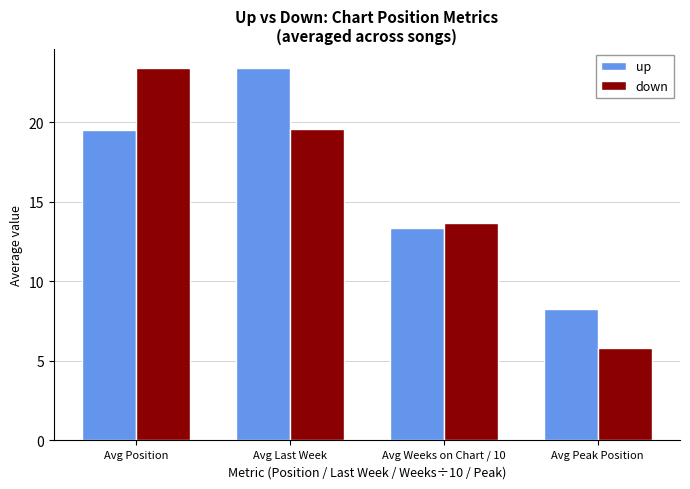

What is the difference between the highest and lowest values at Avg Peak Position?

2.4